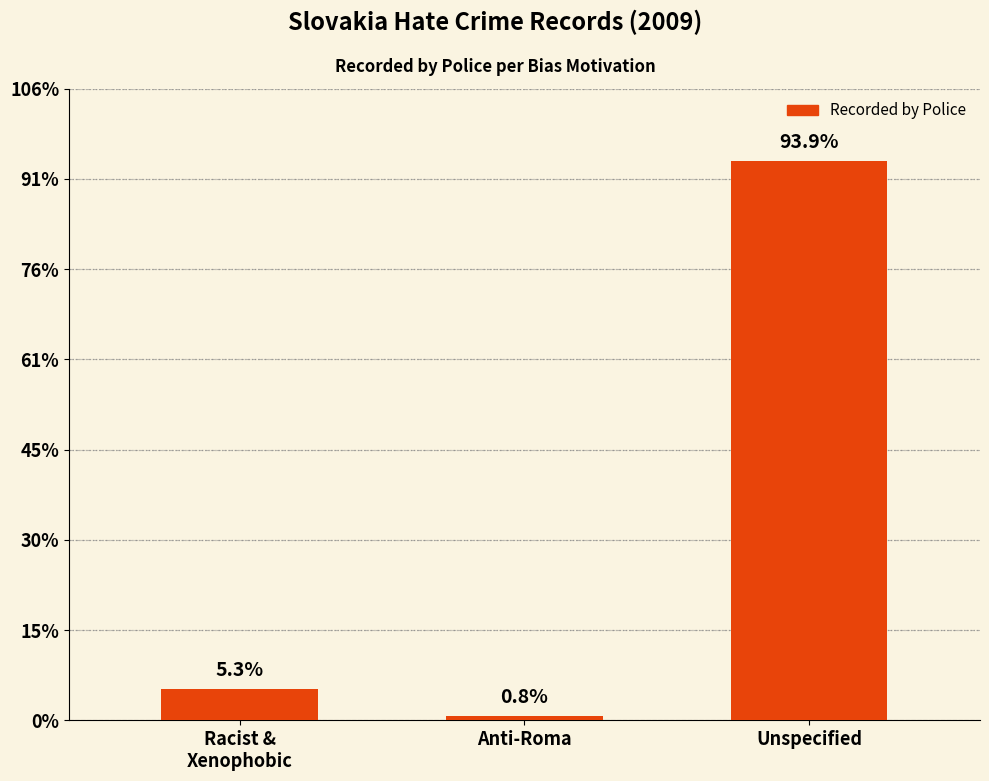

Count the number of categories in the chart.

3